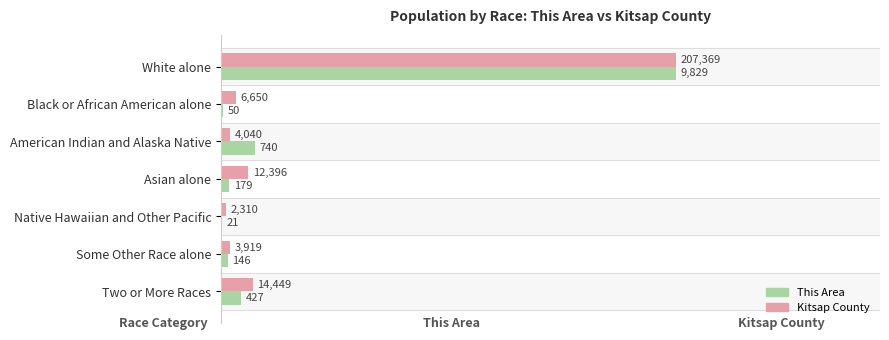

What are all the series names shown in the legend?

This Area, Kitsap County